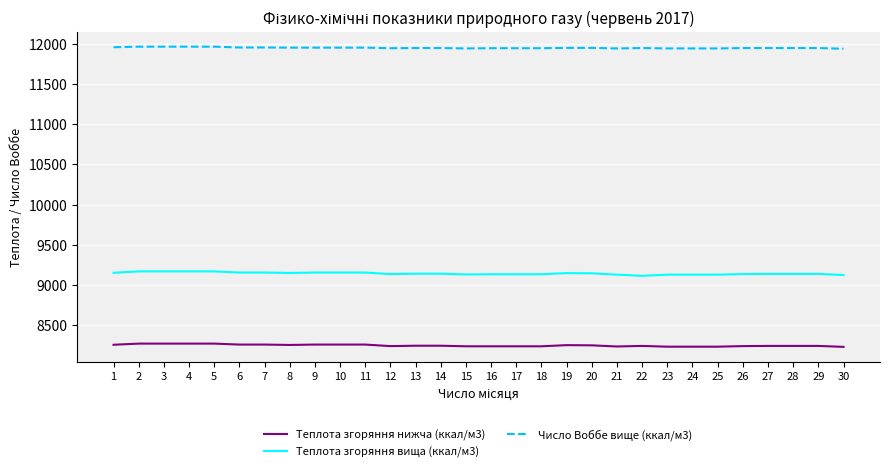

True or false: Теплота згоряння вища (ккал/м3) and Число Воббе вище (ккал/м3) cross at least once.

False